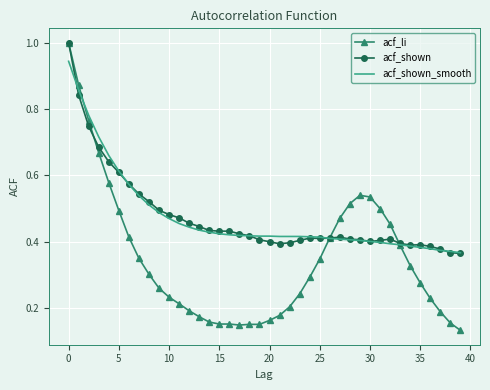

At how many categories does at least one series exceed 0?

40